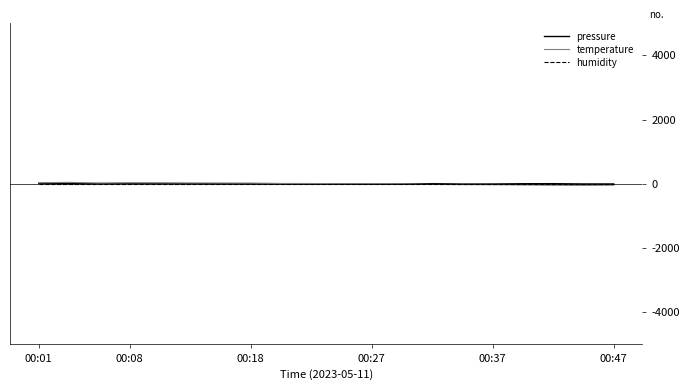

Which series ends up on top after the final intersection of pressure and temperature?

pressure